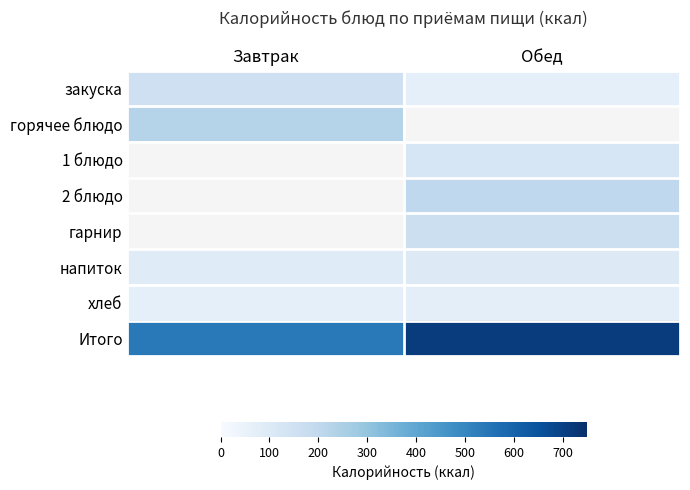

Is it true that гарнир equals 46.4 at Обед?

False